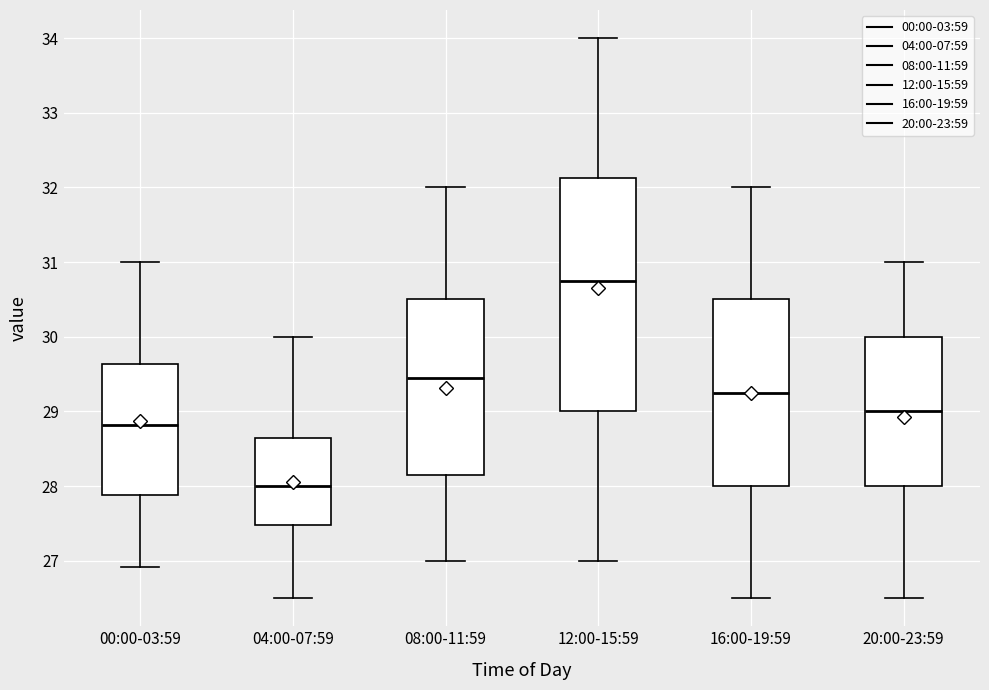

Reading left to right, read every box against the y-axis: the position of its median line, the range the box covers, and the ends of its whiskers. The values are not printed on the chart, so give them approximately, as read against the axis.

00:00-03:59: median 28.8, box 27.9 to 29.6, whiskers 26.9 to 31.0
04:00-07:59: median 28.0, box 27.5 to 28.7, whiskers 26.5 to 30.0
08:00-11:59: median 29.5, box 28.2 to 30.5, whiskers 27.0 to 32.0
12:00-15:59: median 30.8, box 29.0 to 32.1, whiskers 27.0 to 34.0
16:00-19:59: median 29.3, box 28.0 to 30.5, whiskers 26.5 to 32.0
20:00-23:59: median 29.0, box 28.0 to 30.0, whiskers 26.5 to 31.0